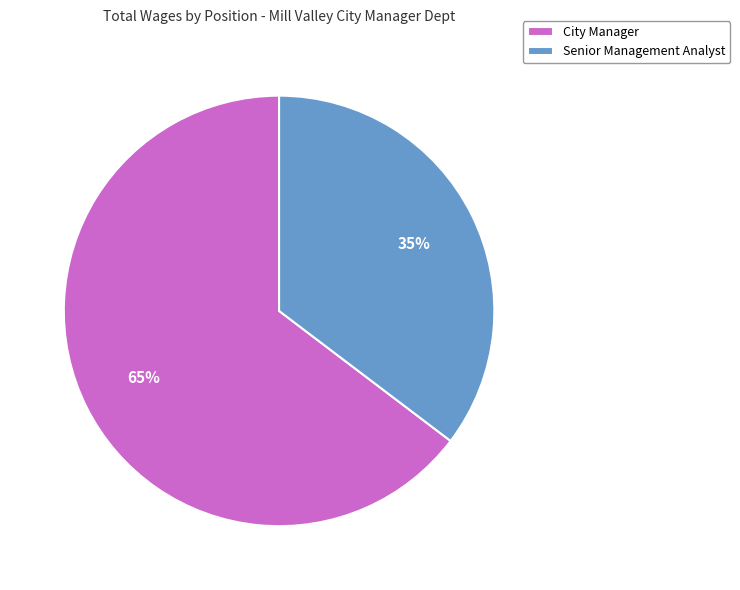

The Senior Management Analyst slice represents 35% of the pie. True or false?

True